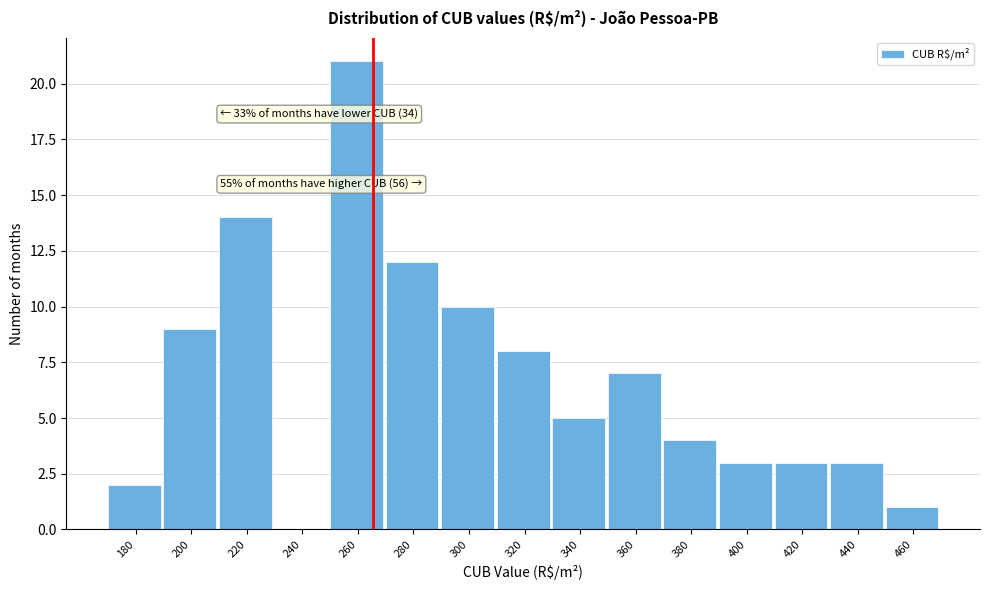

Reading left to right, transcribe all the data shown in this chart.

180=2	200=9	220=14	240=0	260=21	280=12	300=10	320=8	340=5	360=7	380=4	400=3	420=3	440=3	460=1